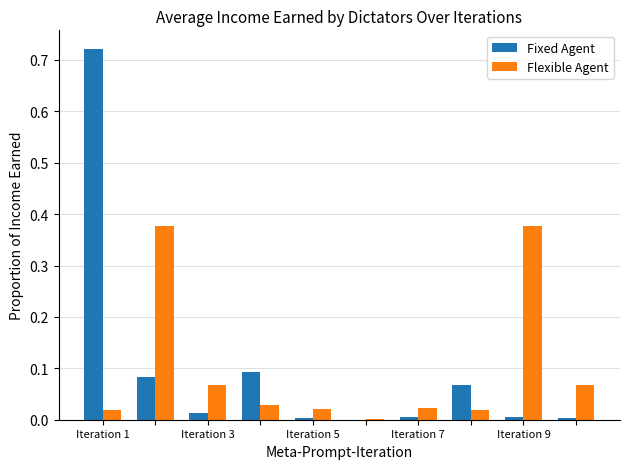

What is the sum of all Flexible Agent values?

1.0